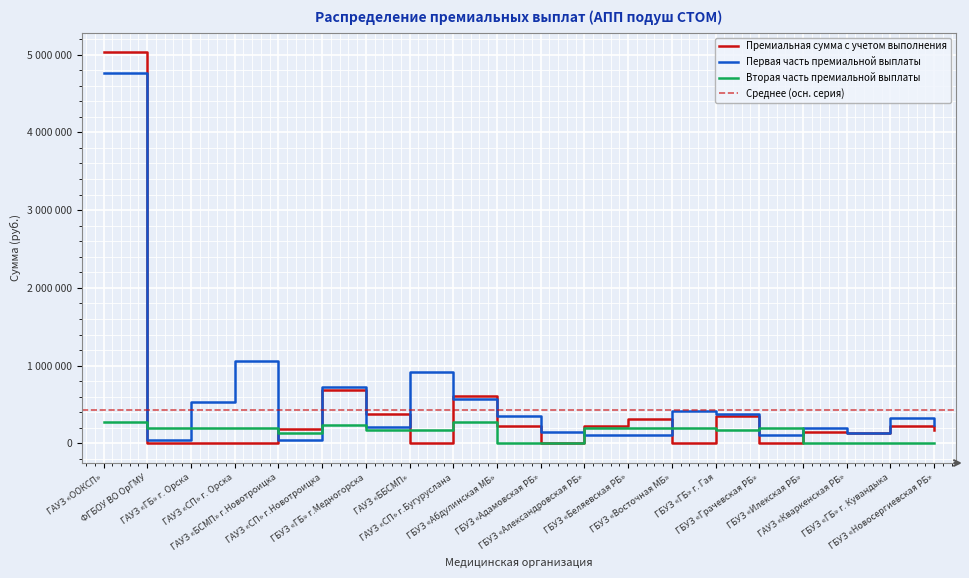

List the series in order of their overall mean, lowest first.

Вторая часть премиальной выплаты, Премиальная сумма с учетом выполнения, Первая часть премиальной выплаты